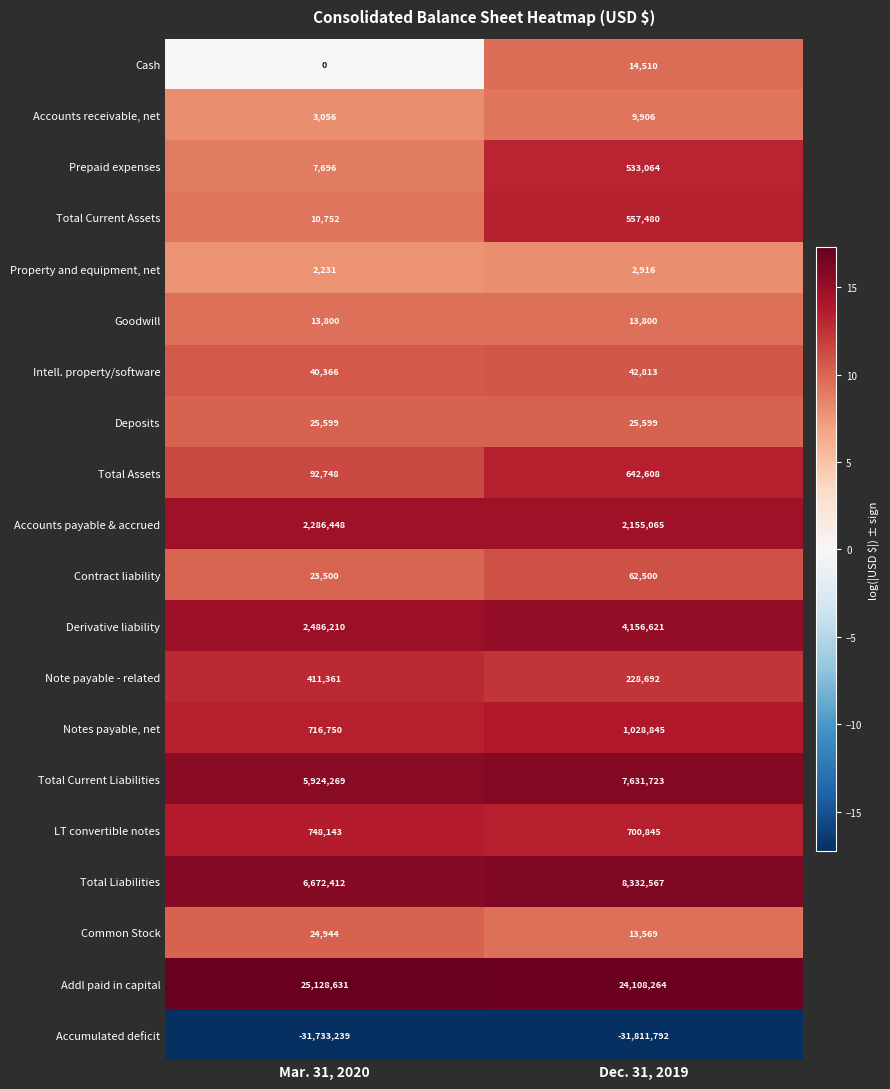

At Dec. 31, 2019, list the series in order from smallest to largest.

Accumulated deficit, Property and equipment, net, Accounts receivable, net, Common Stock, Goodwill, Cash, Deposits, Intell. property/software, Contract liability, Note payable - related, Prepaid expenses, Total Current Assets, Total Assets, LT convertible notes, Notes payable, net, Accounts payable & accrued, Derivative liability, Total Current Liabilities, Total Liabilities, Addl paid in capital